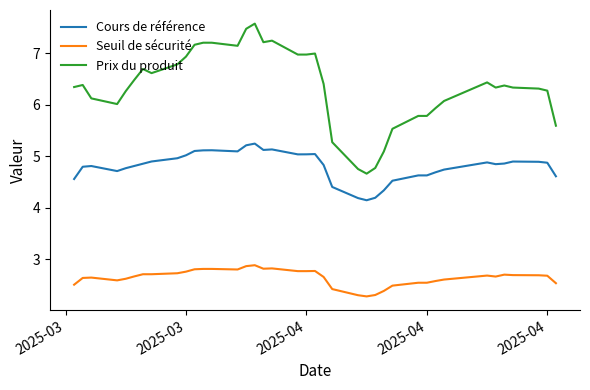

Is this an area chart (filled region under the line)?

No